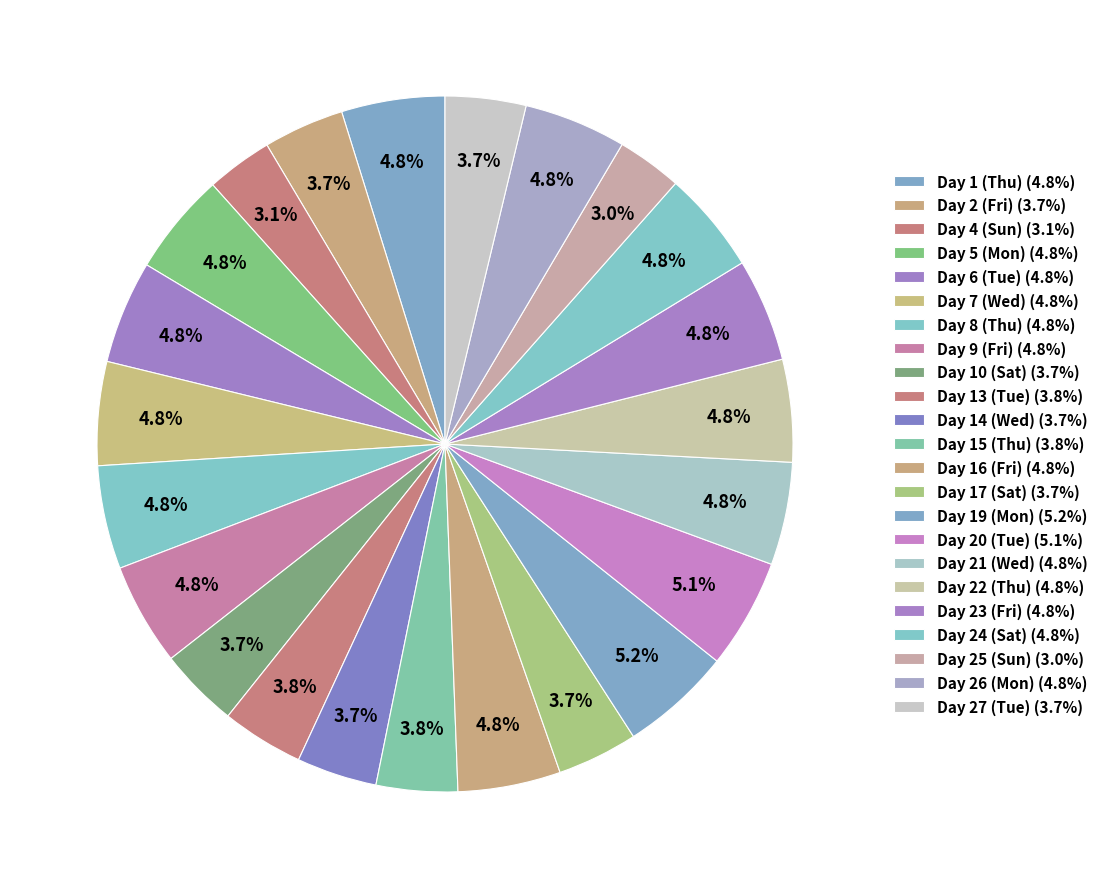

How many slices are in this pie chart?

23